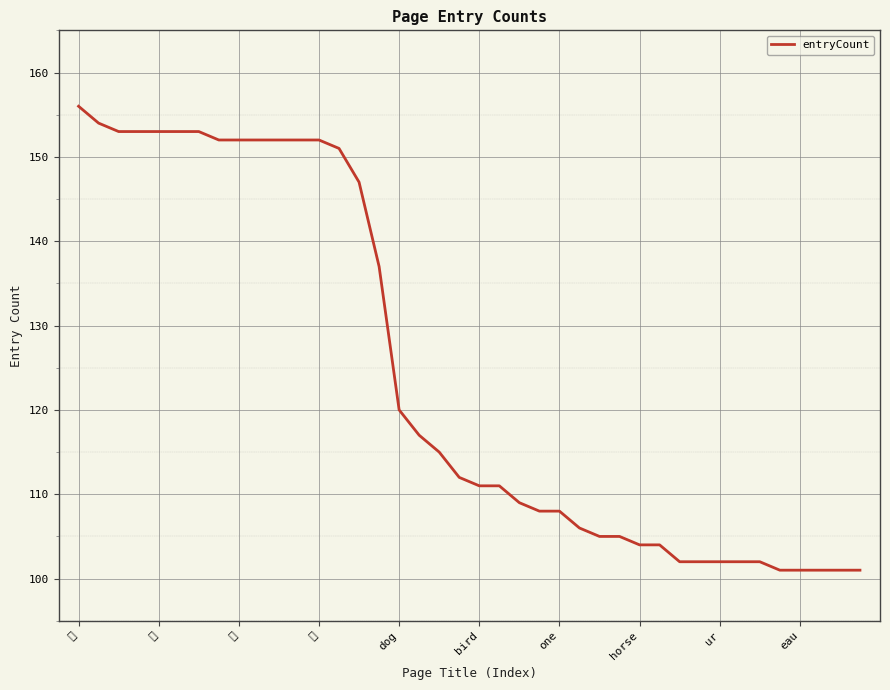

What is the difference between the maximum and minimum values?

55